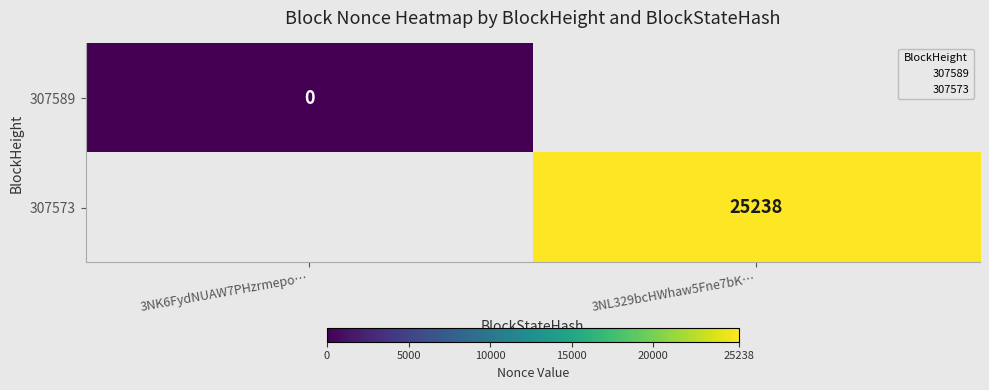

True or false: 307573 has a value of 14794 at 3NL329bcHWhaw5Fne7bK….

False